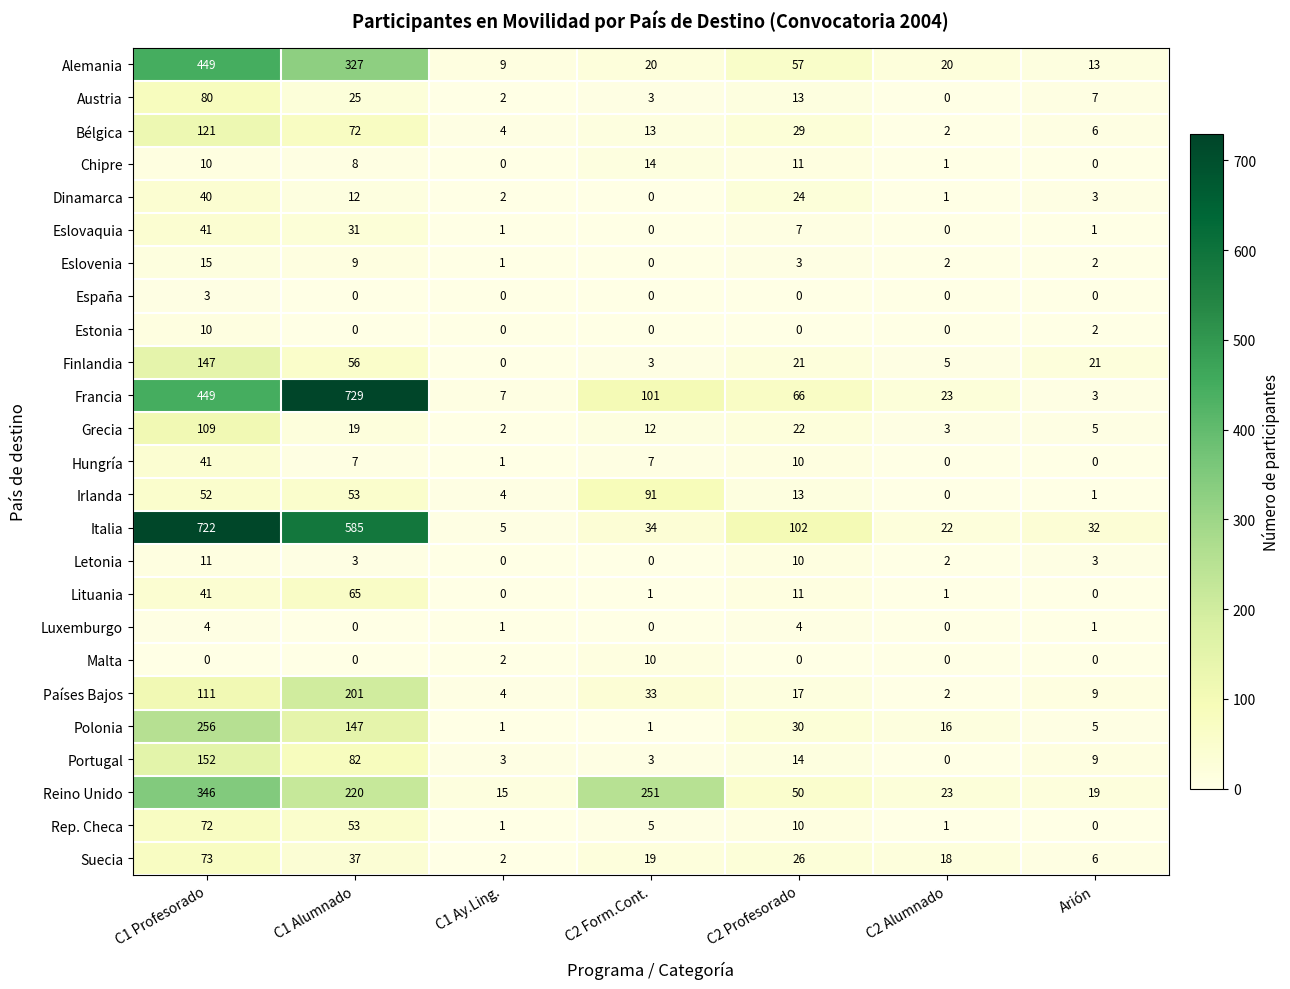

How many distinct data groups are displayed?

25